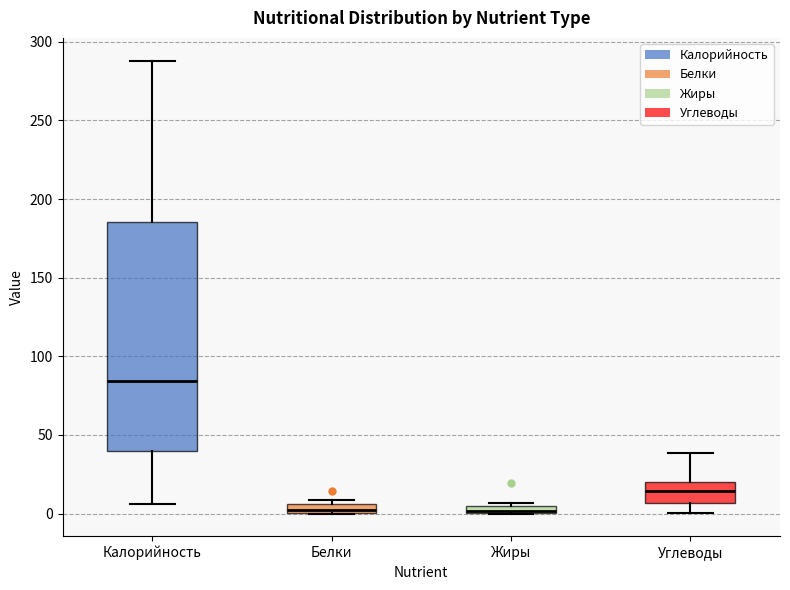

Which box is the tallest, from its lower edge to its upper edge?

Калорийность